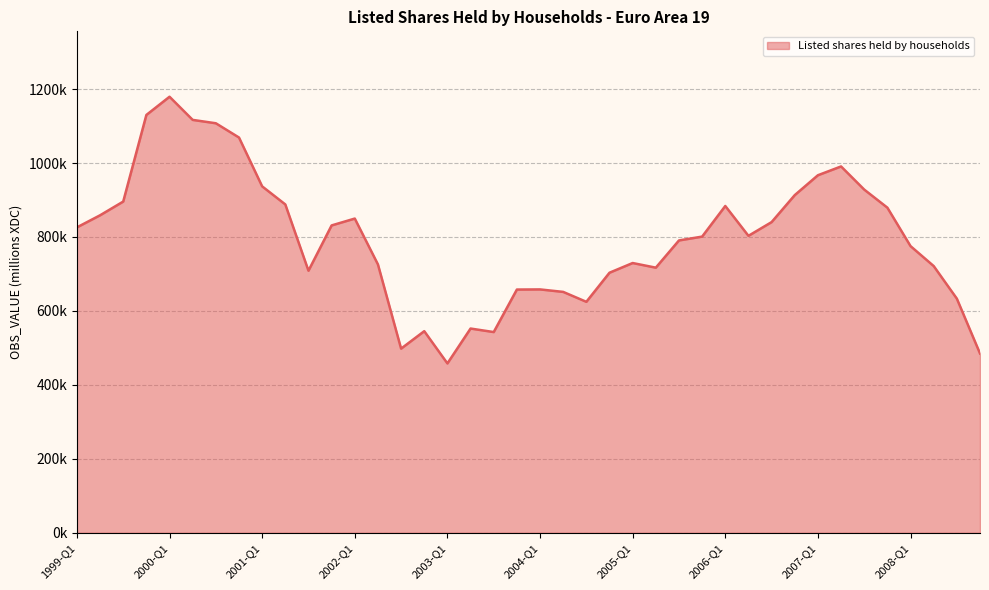

How many interior local peaks (higher than both neighbors) does the data have?

8